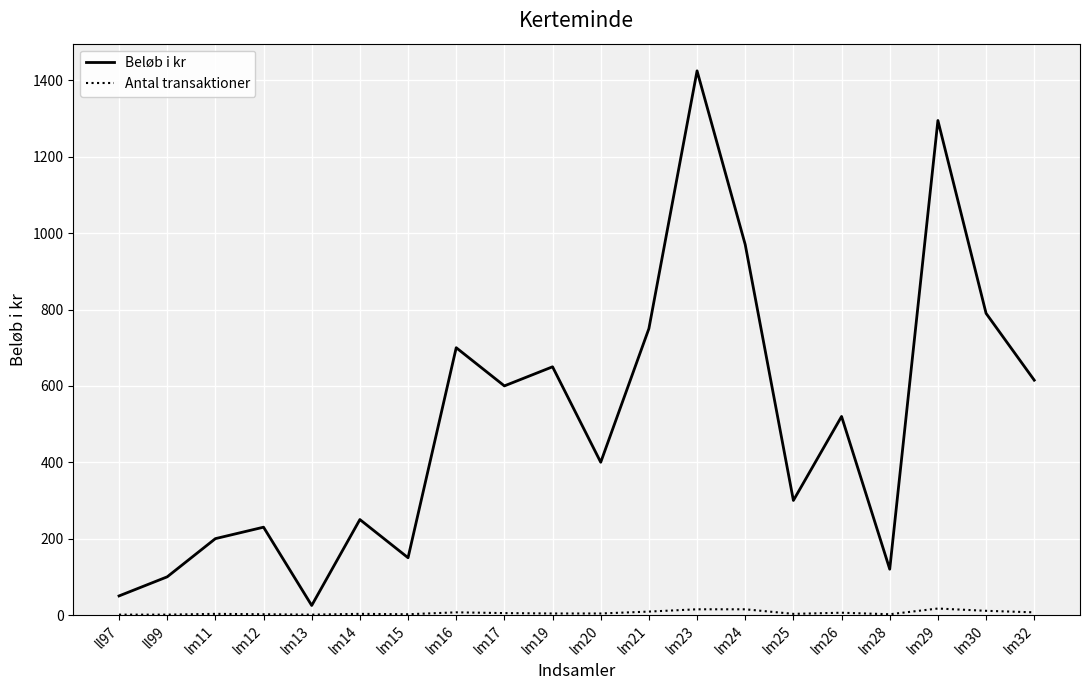

True or false: Antal transaktioner has more than 1 interior local peaks.

True